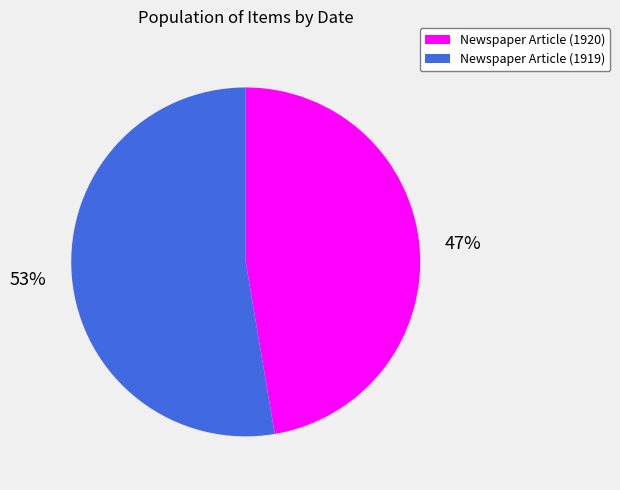

True or false: Newspaper Article (1920) accounts for 59% of the total.

False